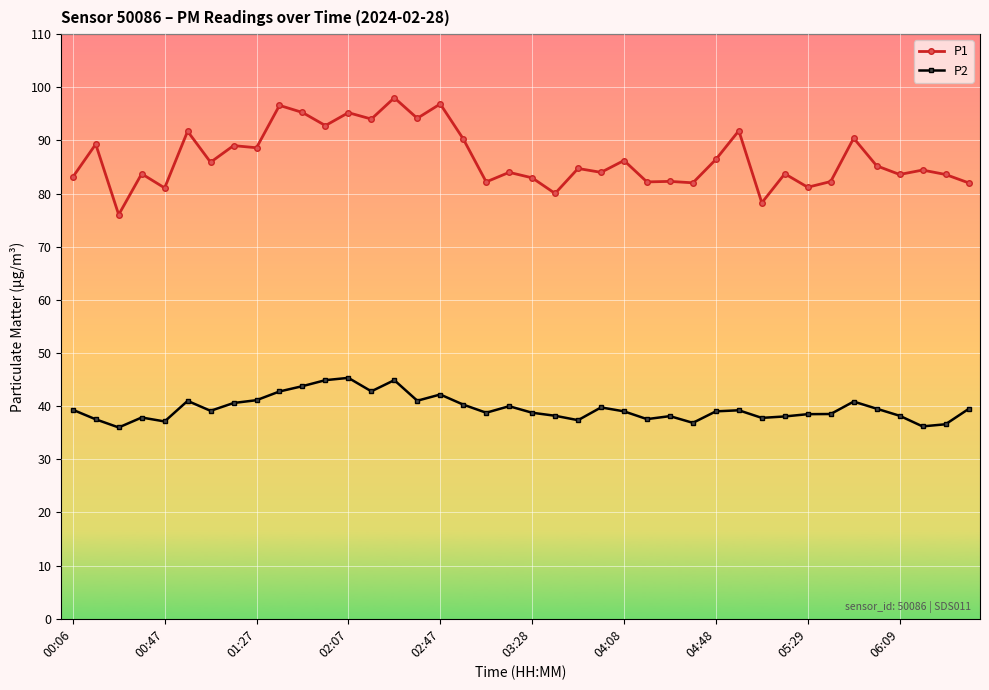

What is the difference between the second highest and second lowest values in the P2 series?

8.7